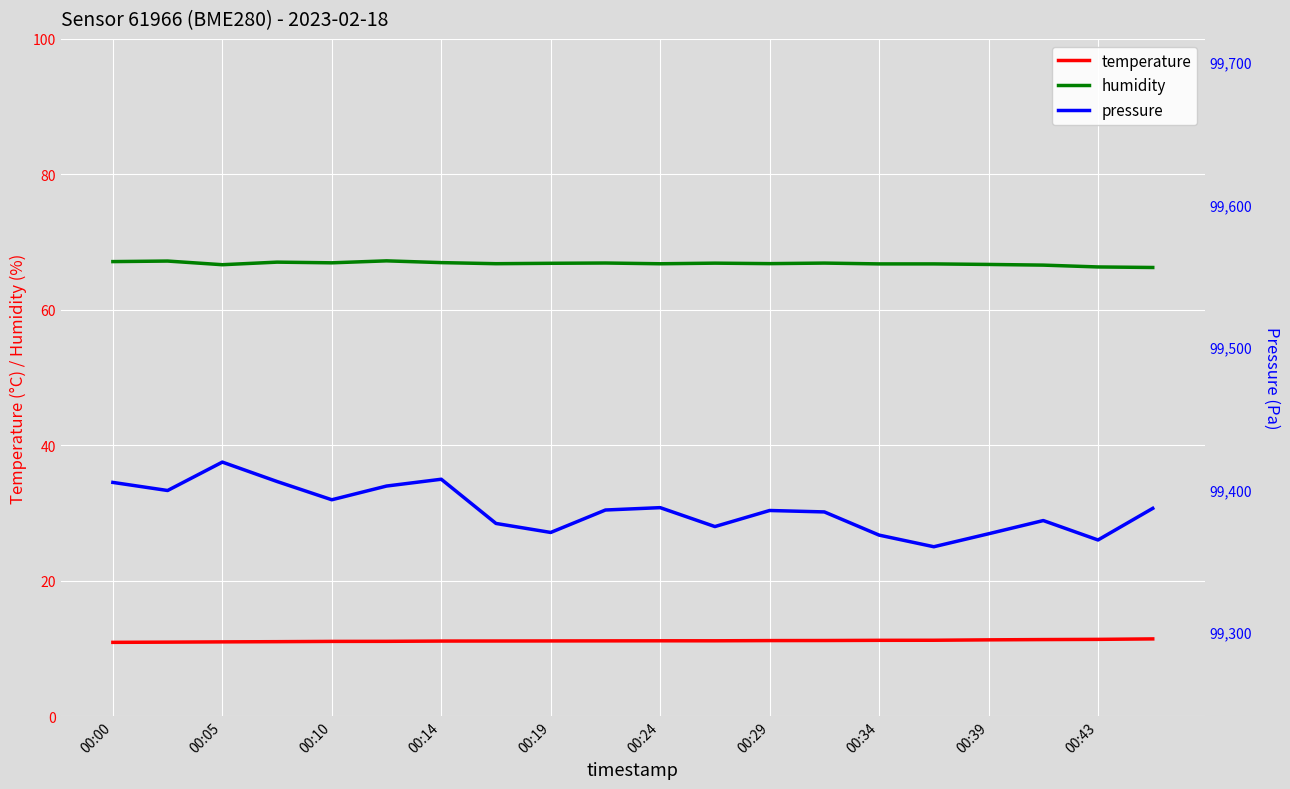

How many data points does each series have?

20